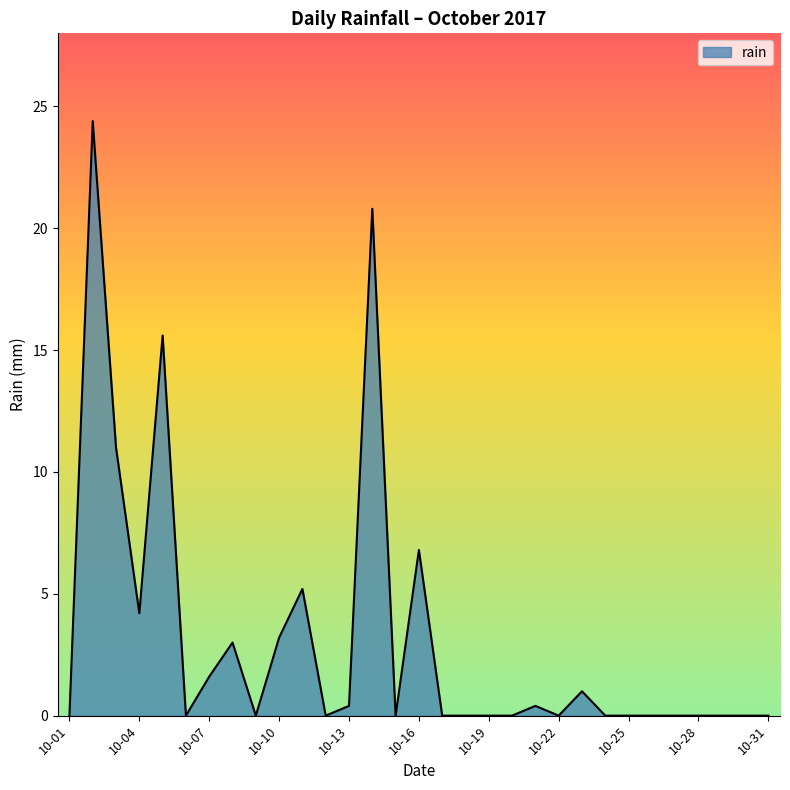

What is the difference between the maximum and minimum values?

24.4